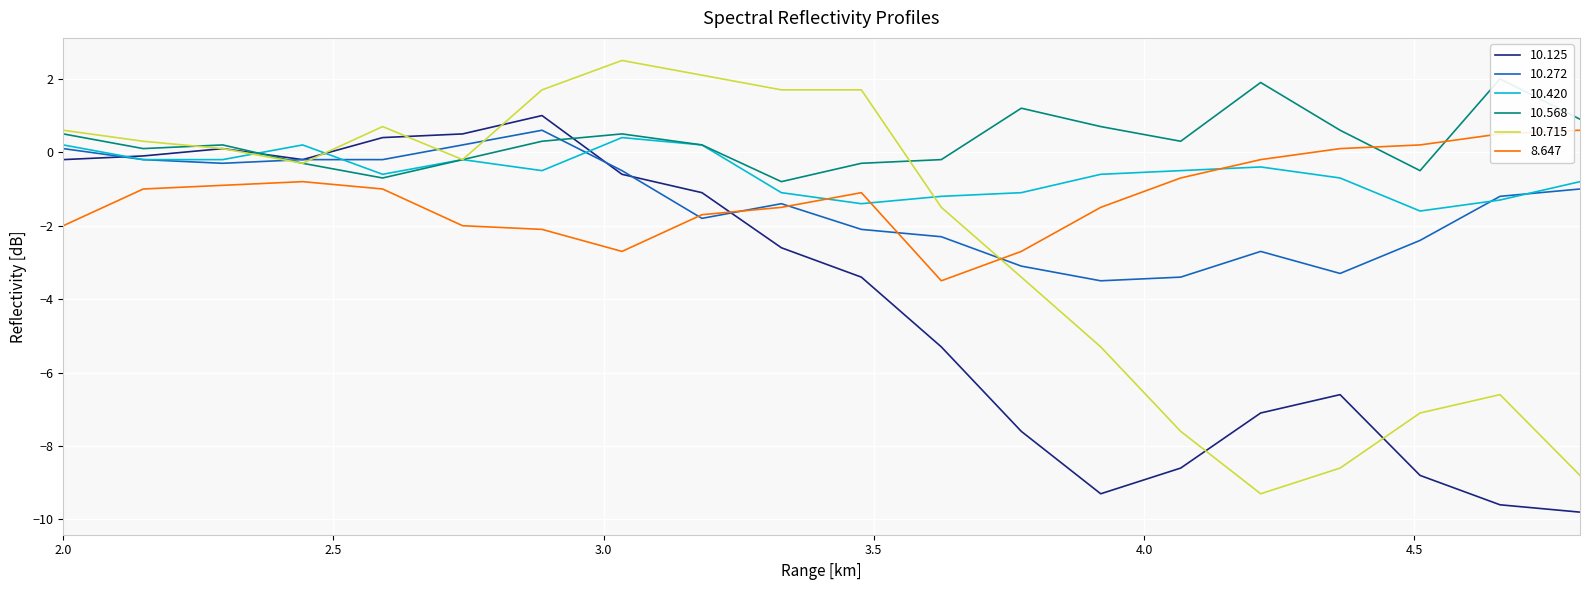

What is the smallest value displayed?

-9.8